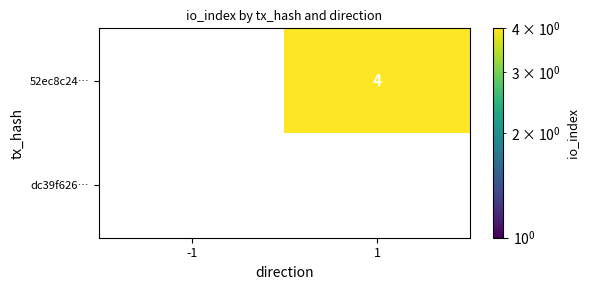

The 52ec8c24… series shows 4 at 1. True or false?

True